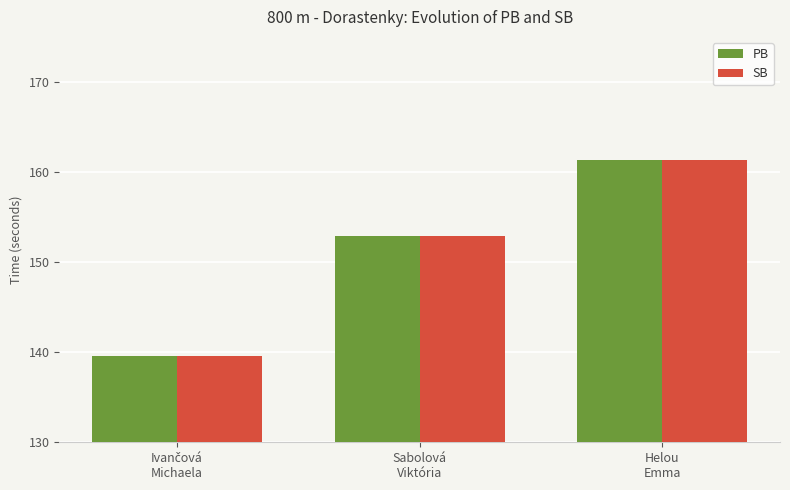

What position from the right is Helou
Emma?

1